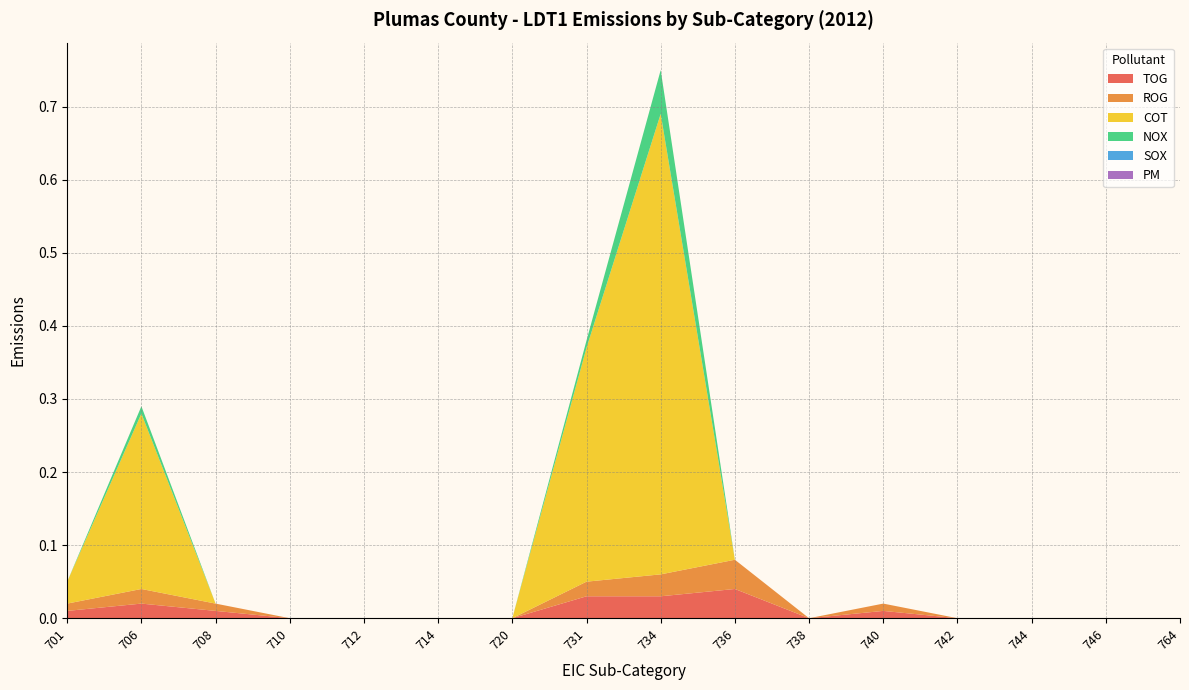

Reading right to left, what are all the values shown in this chart?

TOG: 0.0	0.0	0.0	0.0	0.0	0.0	0.0	0.0	0.0	0.0	0.0	0.0	0.0	0.0	0.0	0.0
ROG: 0.0	0.0	0.0	0.0	0.0	0.0	0.0	0.0	0.0	0.0	0.0	0.0	0.0	0.0	0.0	0.0
COT: 0.0	0.0	0.0	0.0	0.0	0.0	0.0	0.6	0.3	0.0	0.0	0.0	0.0	0.0	0.2	0.0
NOX: 0.0	0.0	0.0	0.0	0.0	0.0	0.0	0.1	0.0	0.0	0.0	0.0	0.0	0.0	0.0	0.0
SOX: 0.0	0.0	0.0	0.0	0.0	0.0	0.0	0.0	0.0	0.0	0.0	0.0	0.0	0.0	0.0	0.0
PM: 0.0	0.0	0.0	0.0	0.0	0.0	0.0	0.0	0.0	0.0	0.0	0.0	0.0	0.0	0.0	0.0